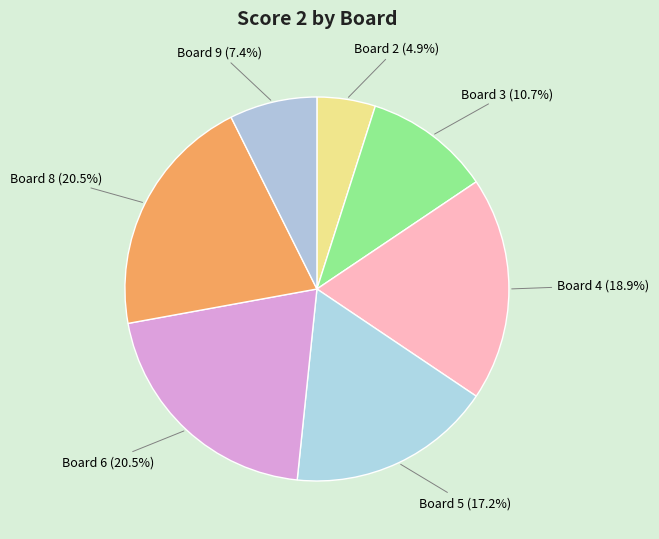

Does any single category account for the majority?

No